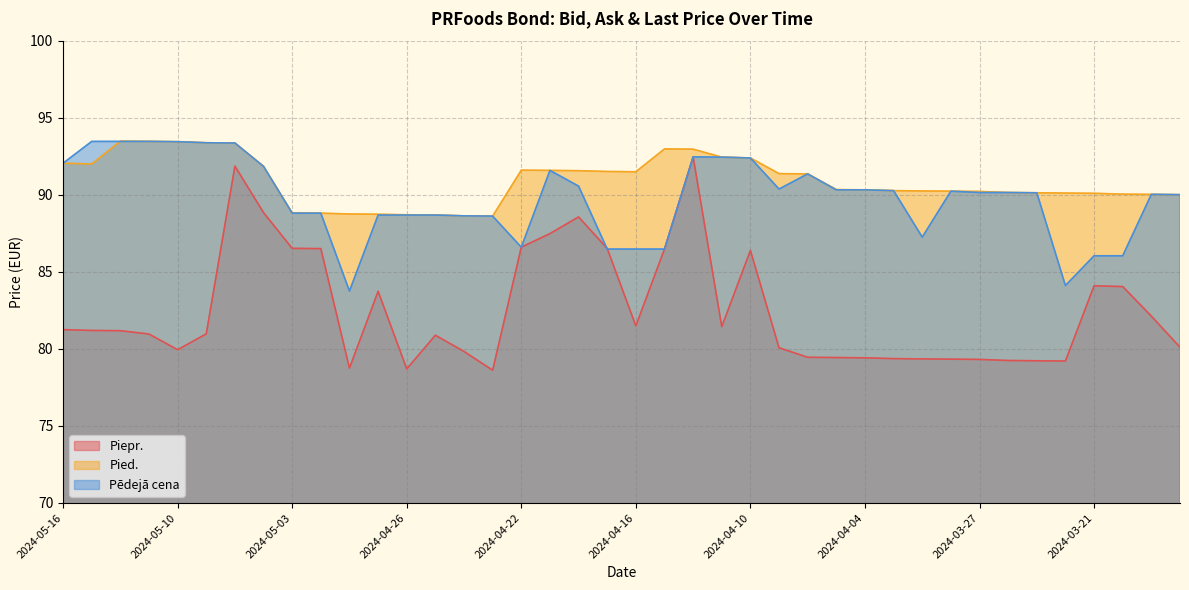

Which category has the lowest value in the Piepr. series?

2024-04-23